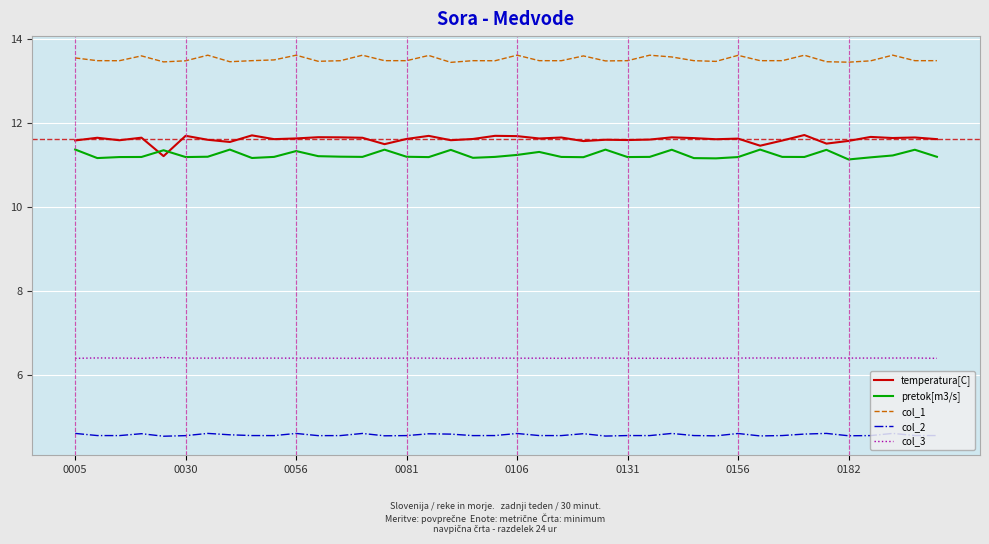

What is the maximum value shown in the chart?

13.6